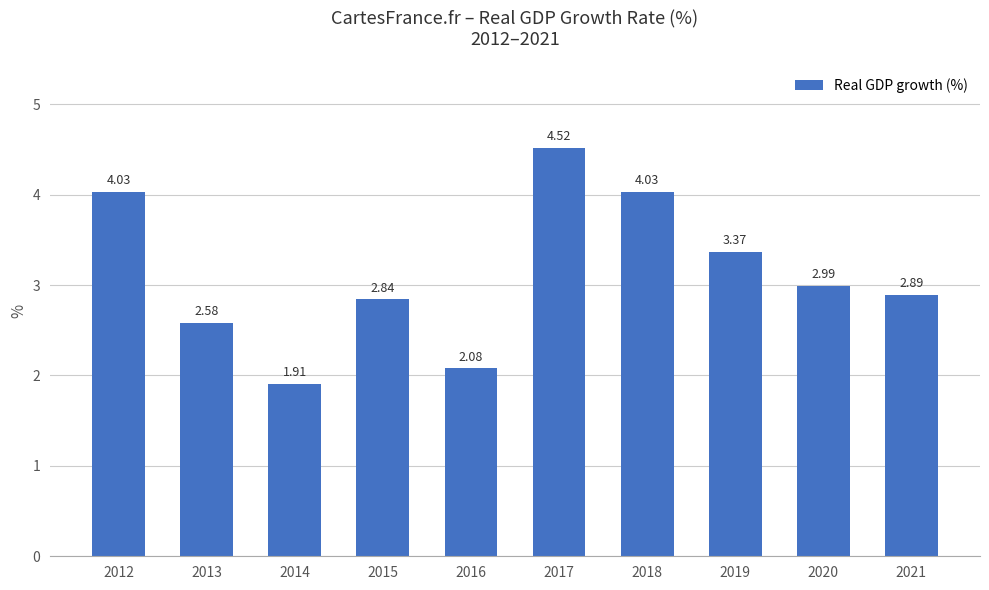

Approximately how many times larger is the value at 2019 compared to 2013?

1.3